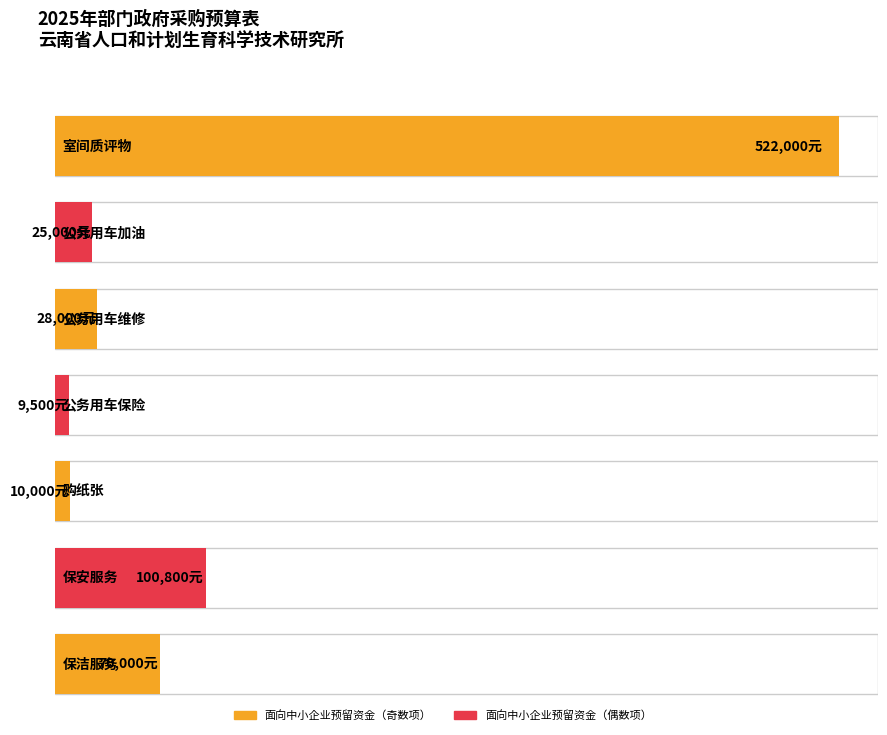

What position from the left is 公务用车保险?

4